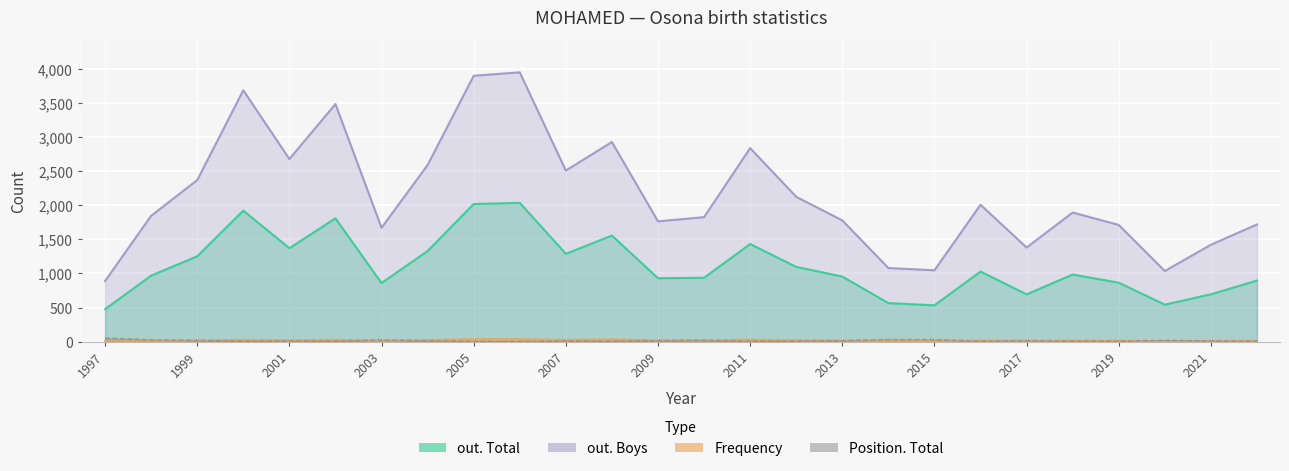

Which category has the lowest value in the out. Total series?

1997